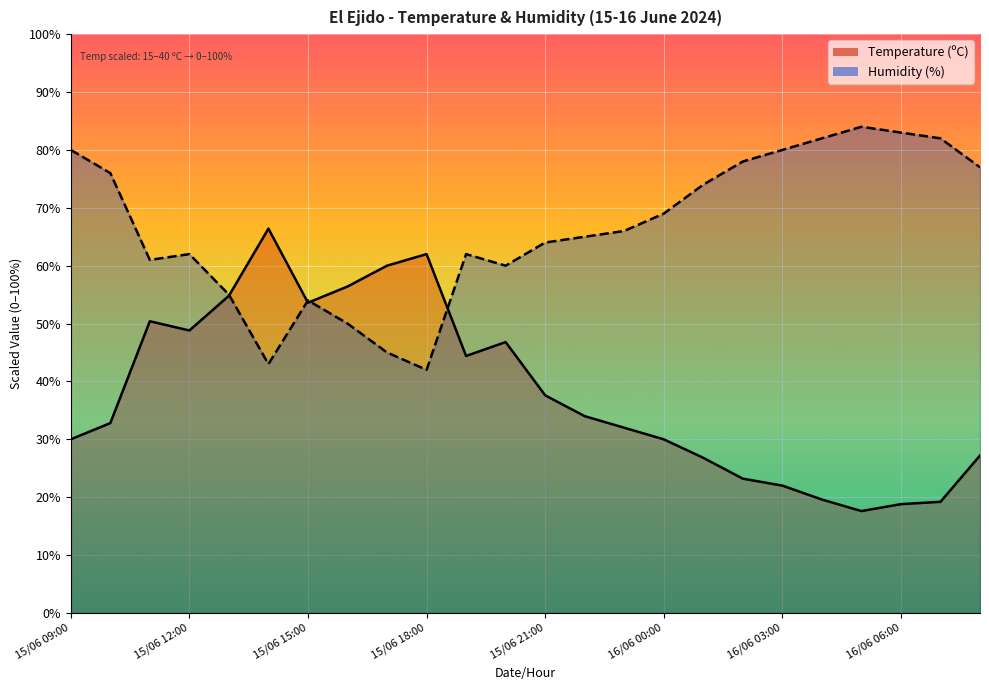

Which series has the largest total across all categories?

Humidity (%)